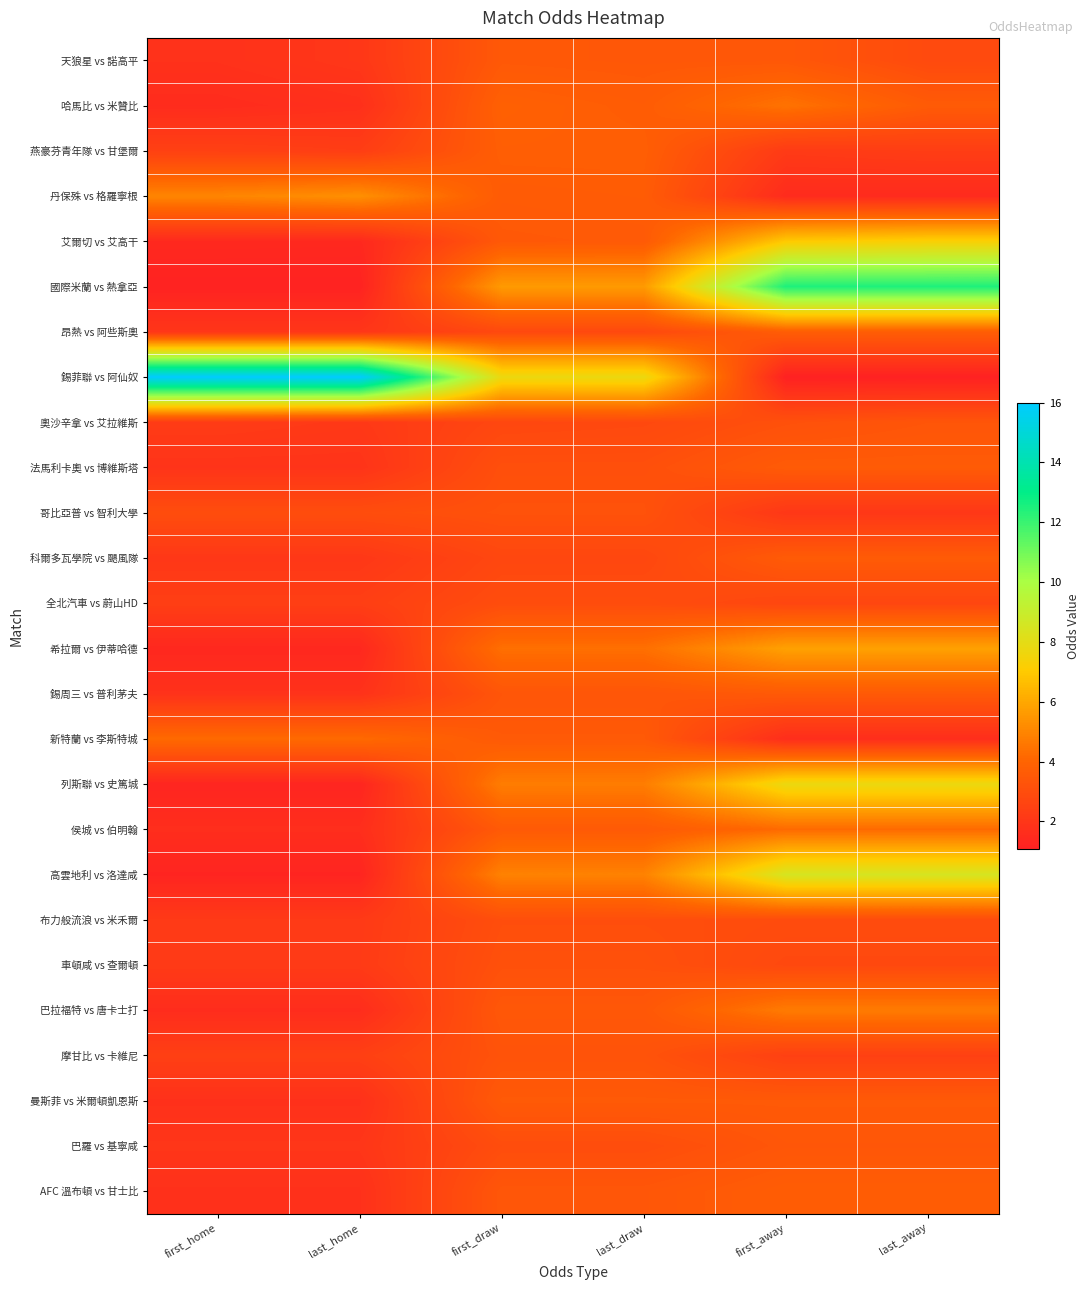

Rank the series at first_home from lowest to highest value.

國際米蘭 vs 熱拿亞, 高雲地利 vs 洛達咸, 列斯聯 vs 史篤城, 希拉爾 vs 伊蒂哈德, 艾爾切 vs 艾高干, 哈馬比 vs 米贊比, 巴拉福特 vs 唐卡士打, 侯城 vs 伯明翰, 曼斯菲 vs 米爾頓凱恩斯, AFC 溫布頓 vs 甘士比, 天狼星 vs 諾高平, 錫周三 vs 普利茅夫, 法馬利卡奧 vs 博維斯塔, 昂熱 vs 阿些斯奧, 巴羅 vs 基寧咸, 科爾多瓦學院 vs 颶風隊, 布力般流浪 vs 米禾爾, 車頓咸 vs 查爾頓, 奧沙辛拿 vs 艾拉維斯, 全北汽車 vs 蔚山HD, 摩甘比 vs 卡維尼, 燕豪芬青年隊 vs 甘堡爾, 哥比亞普 vs 智利大學, 新特蘭 vs 李斯特城, 丹保殊 vs 格羅寧根, 錫菲聯 vs 阿仙奴